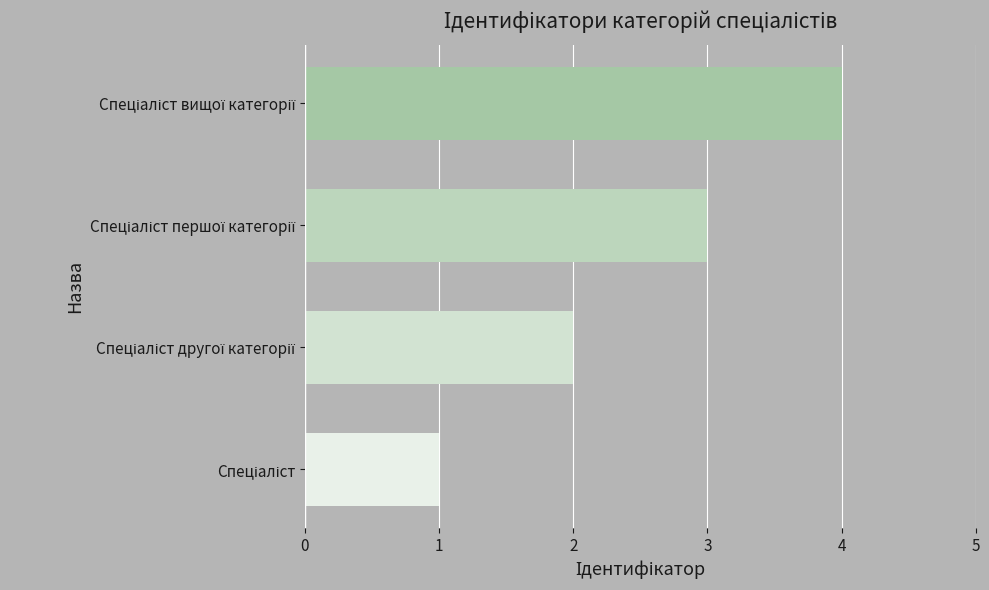

Count the values in the range 2 to 4.

3